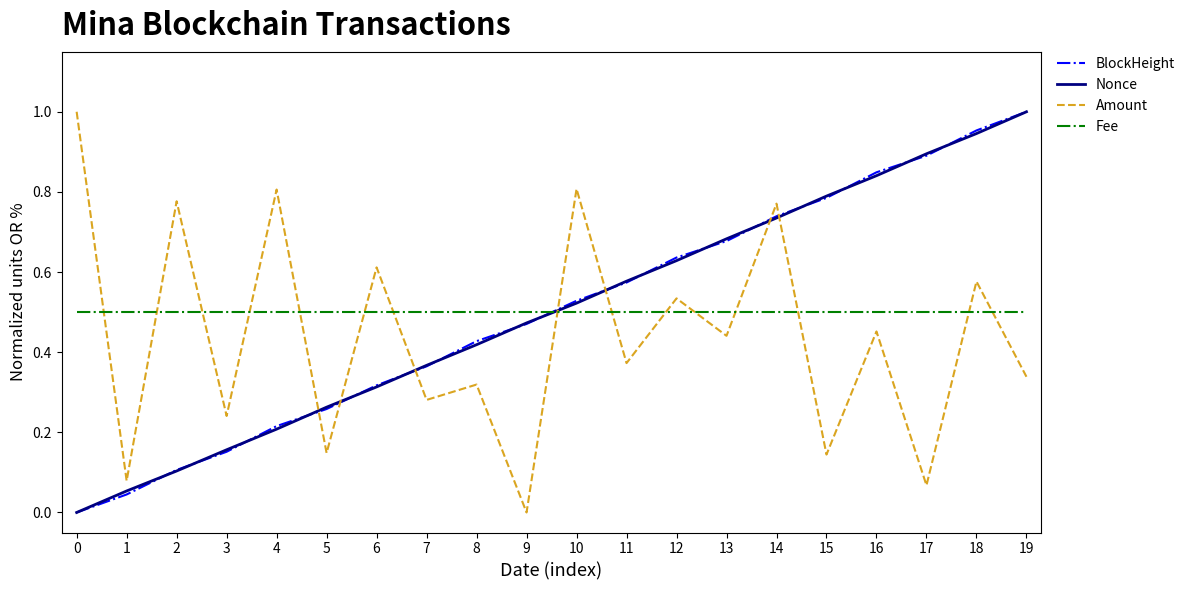

What is the total value across all series at 16?

2.6